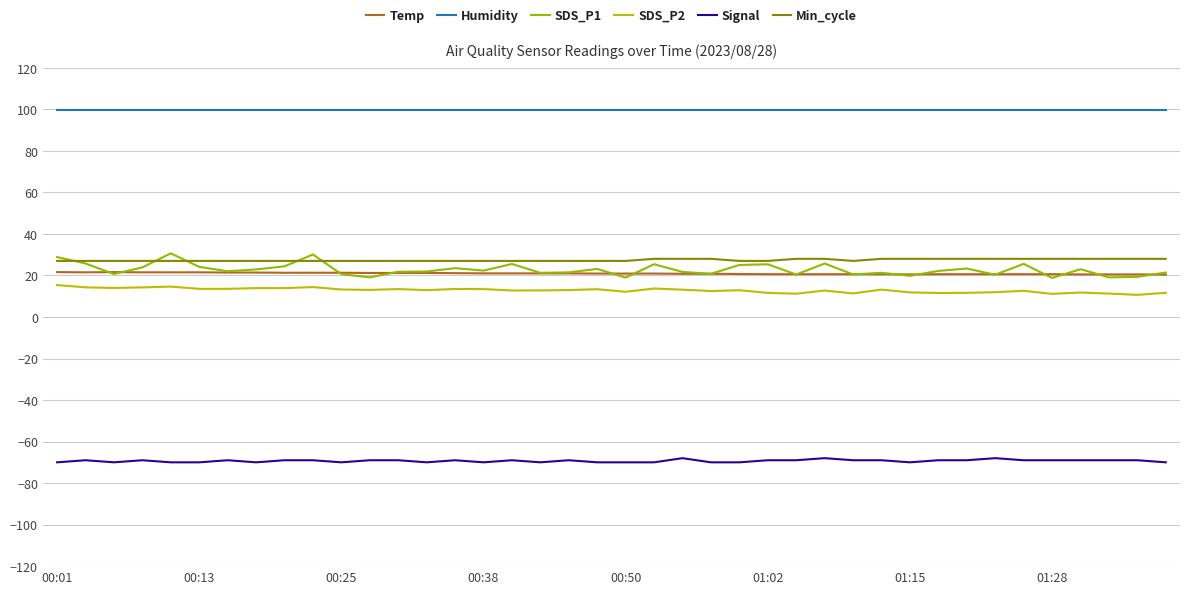

Which series has the largest total across all categories?

Humidity